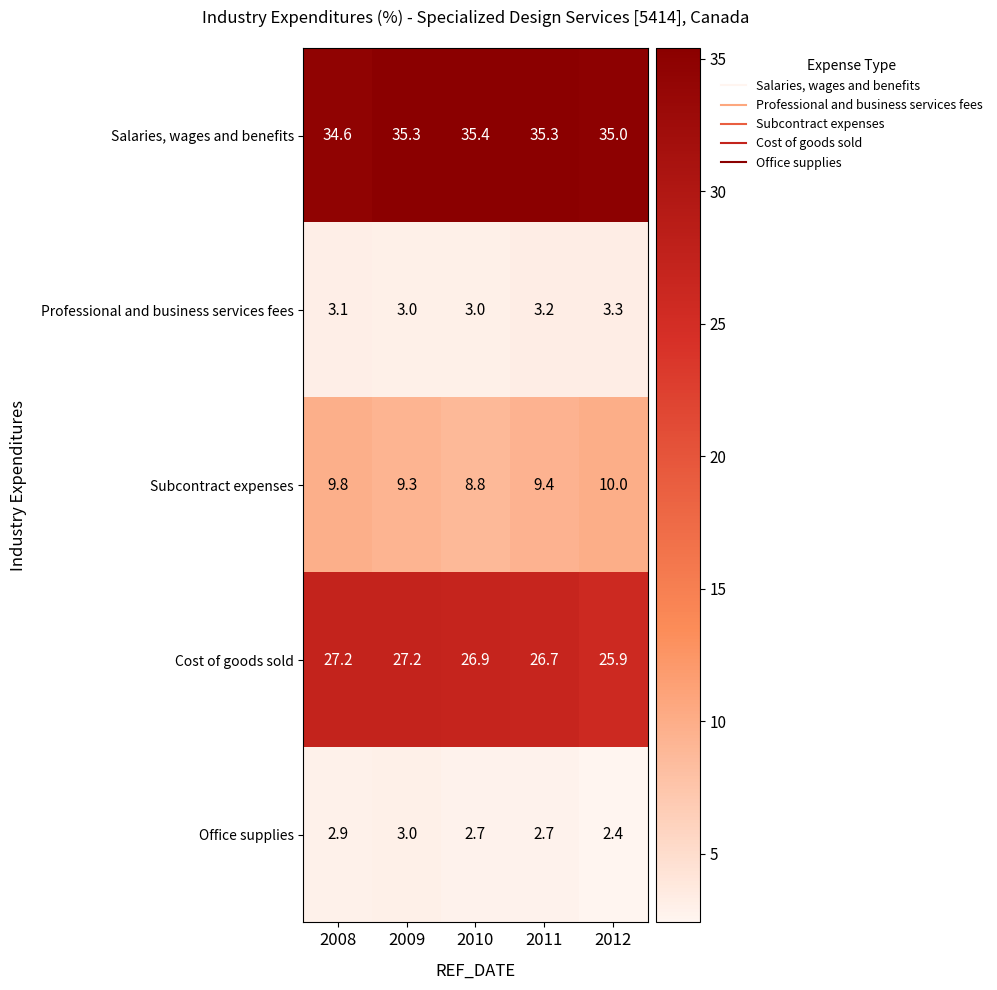

Between 2010 and 2012, which series saw the biggest shift?

Subcontract expenses